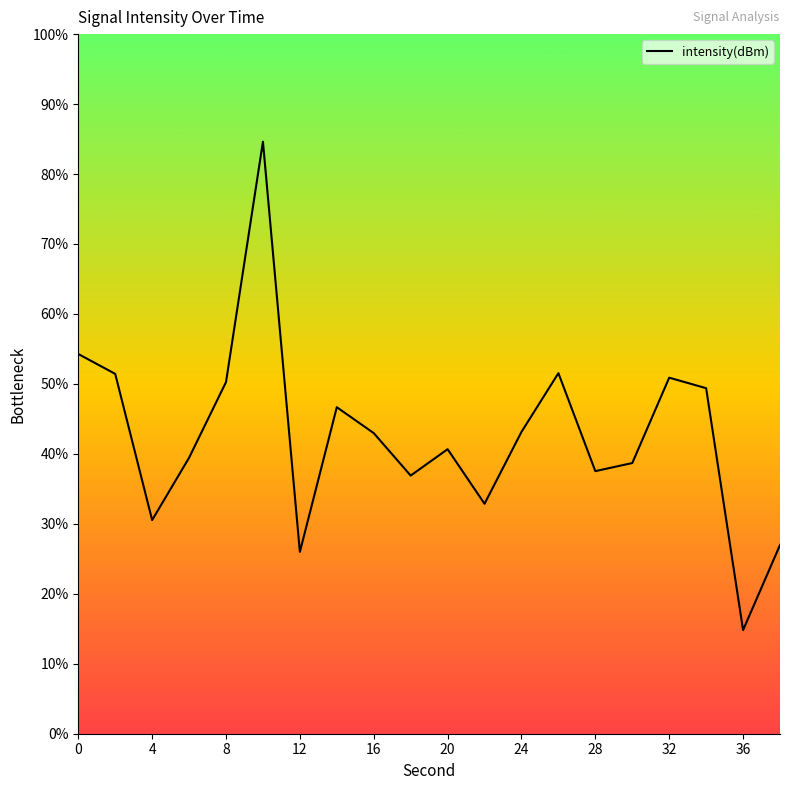

What is the smallest value displayed?

14.8